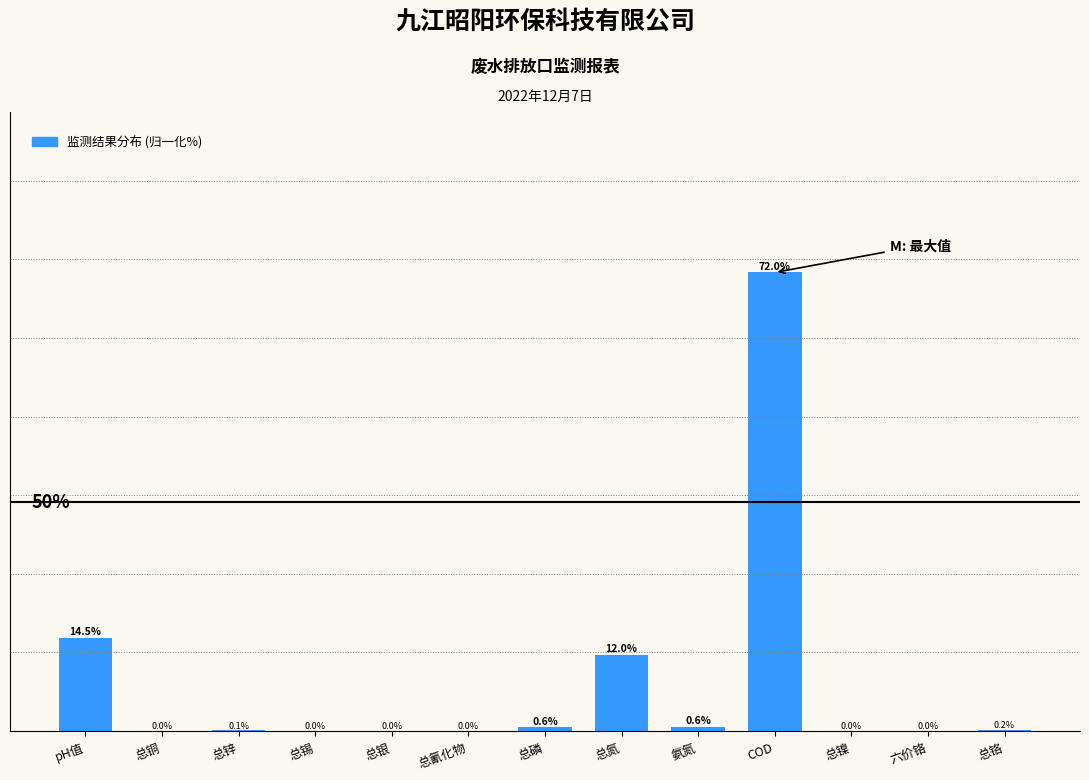

At which category does the chart reach its peak across all series?

COD